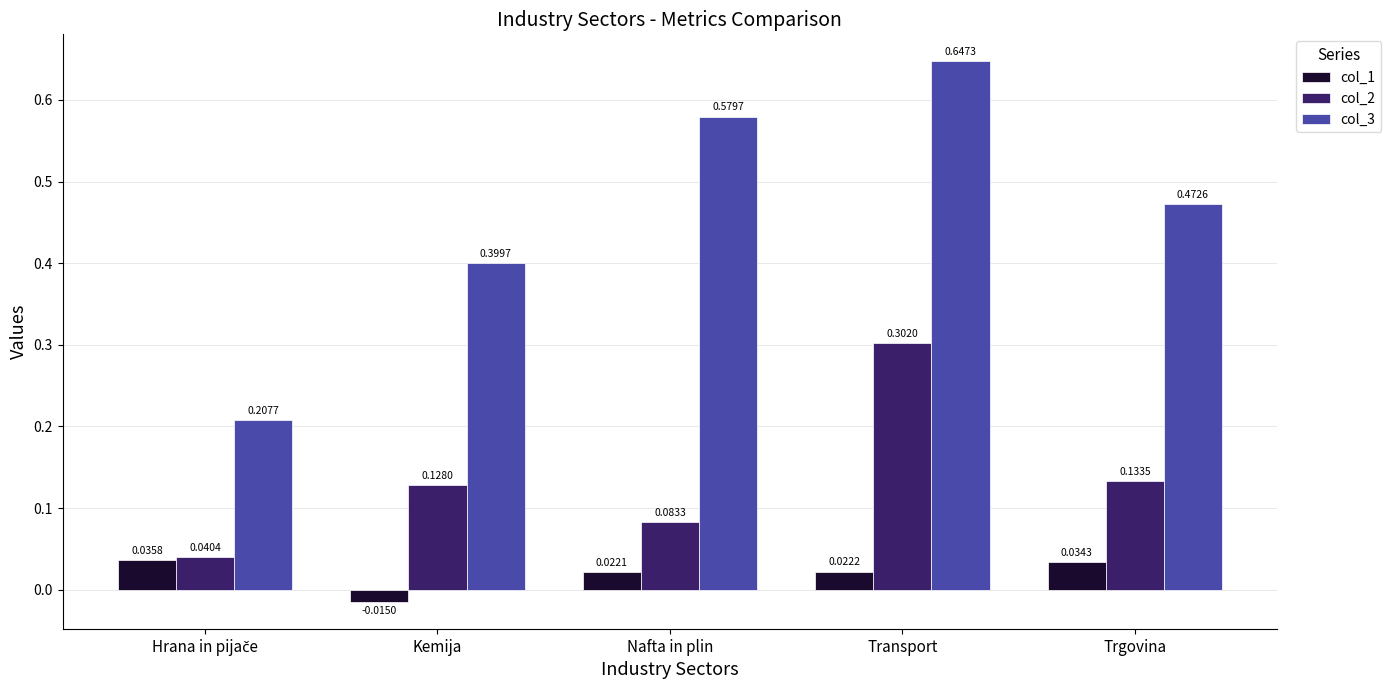

How many values in the col_1 series are below 0?

1